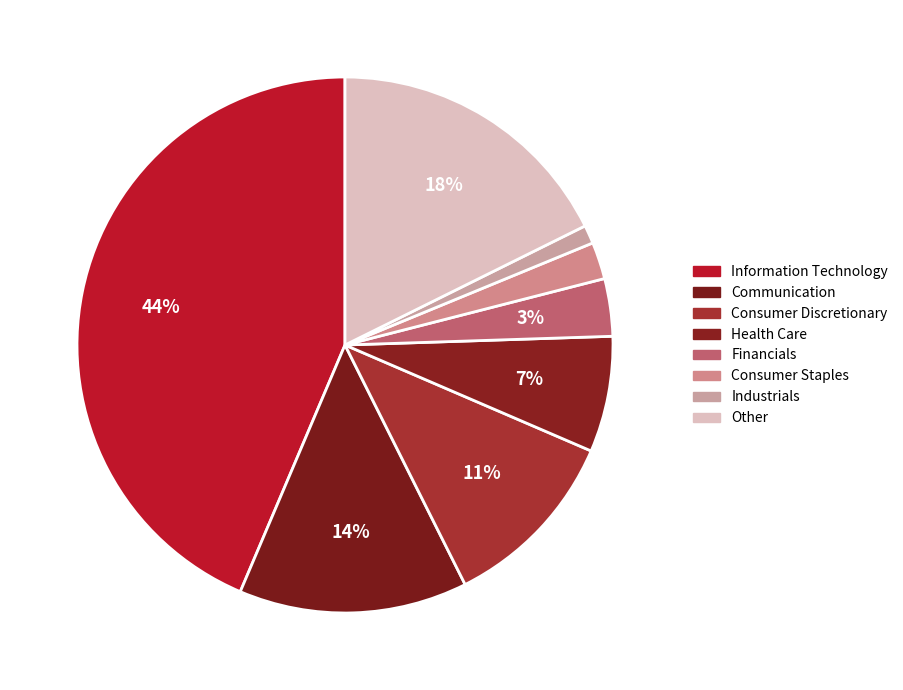

Is there any slice that represents more than half of the pie?

No